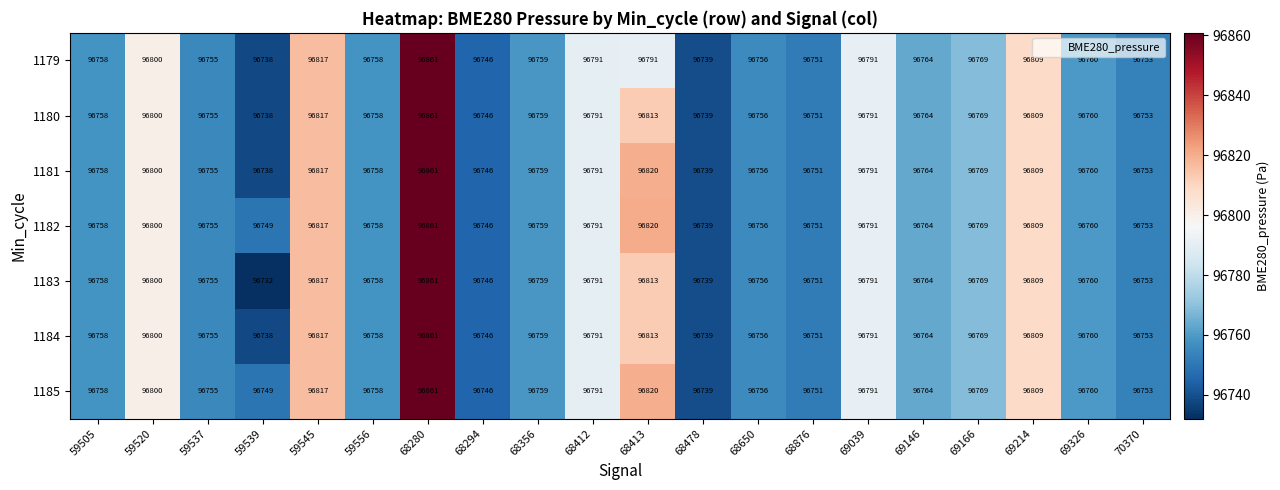

What is the difference between the 1181 values at 69326 and 59539?

22